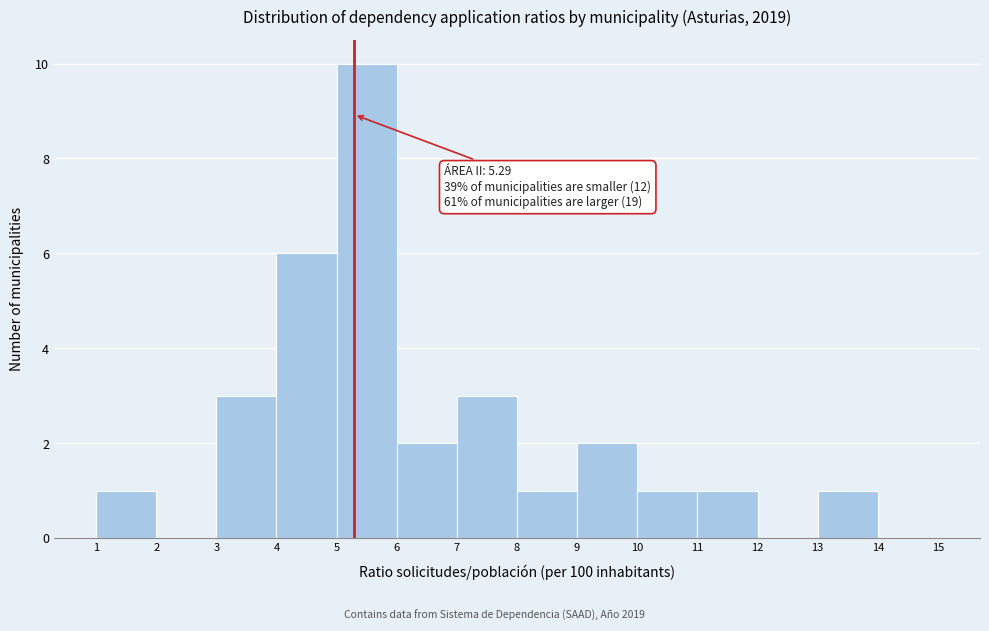

Which range on the x-axis has the tallest bar?

5 to 6